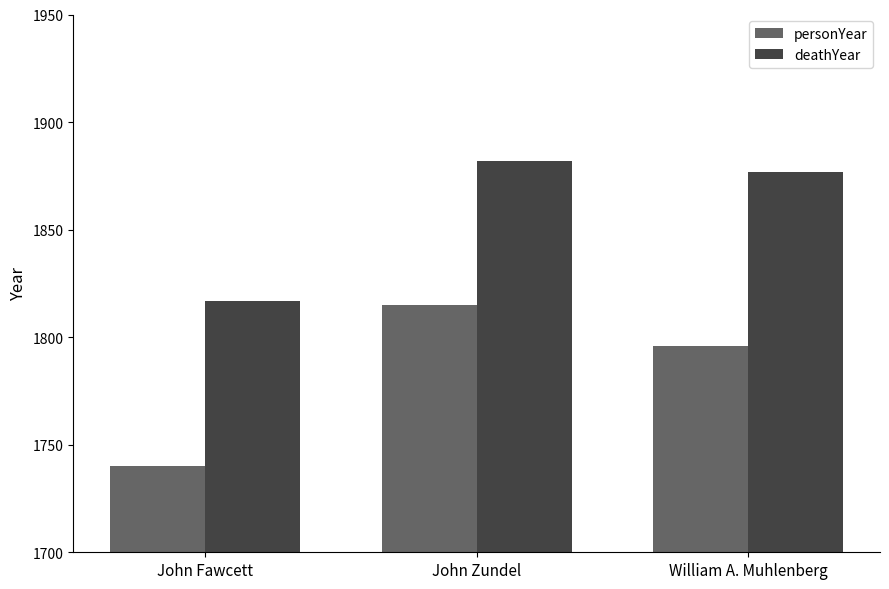

Where is personYear nearest to the value 1777?

William A. Muhlenberg